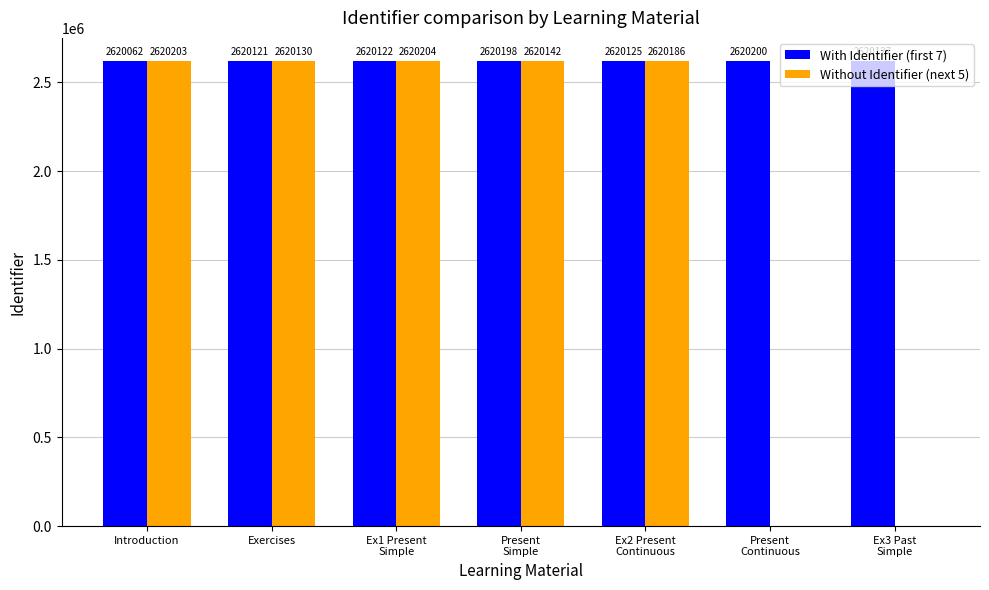

Where is Without Identifier (next 5) nearest to the value 1310102?

Exercises